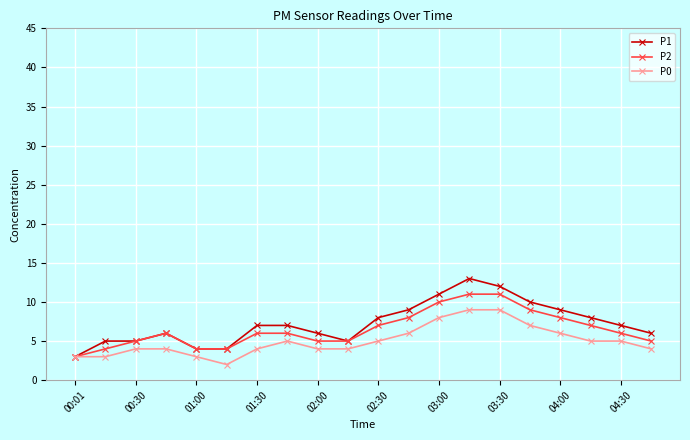

Rank the series by their average value, from highest to lowest.

P1, P2, P0